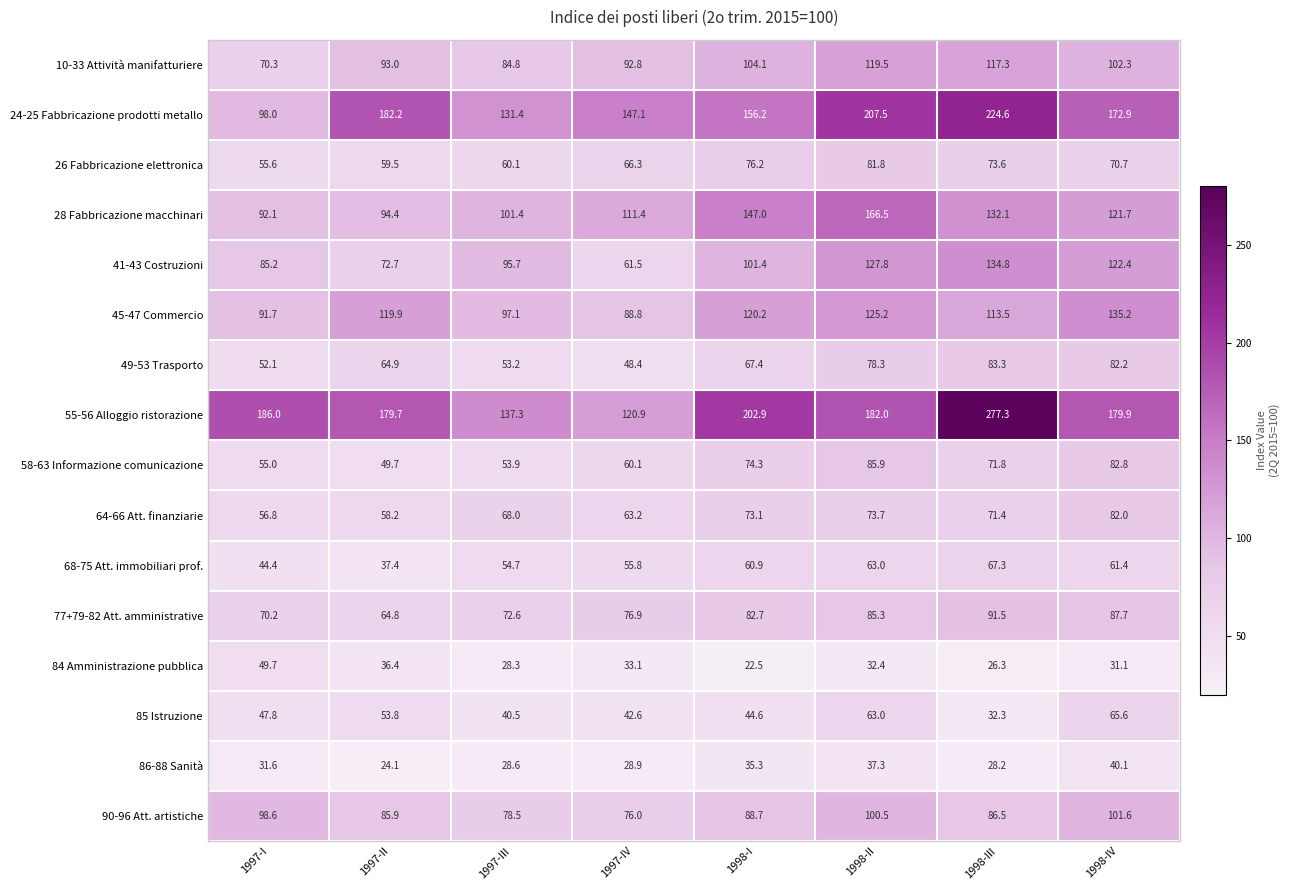

How many series are shown in this chart?

16